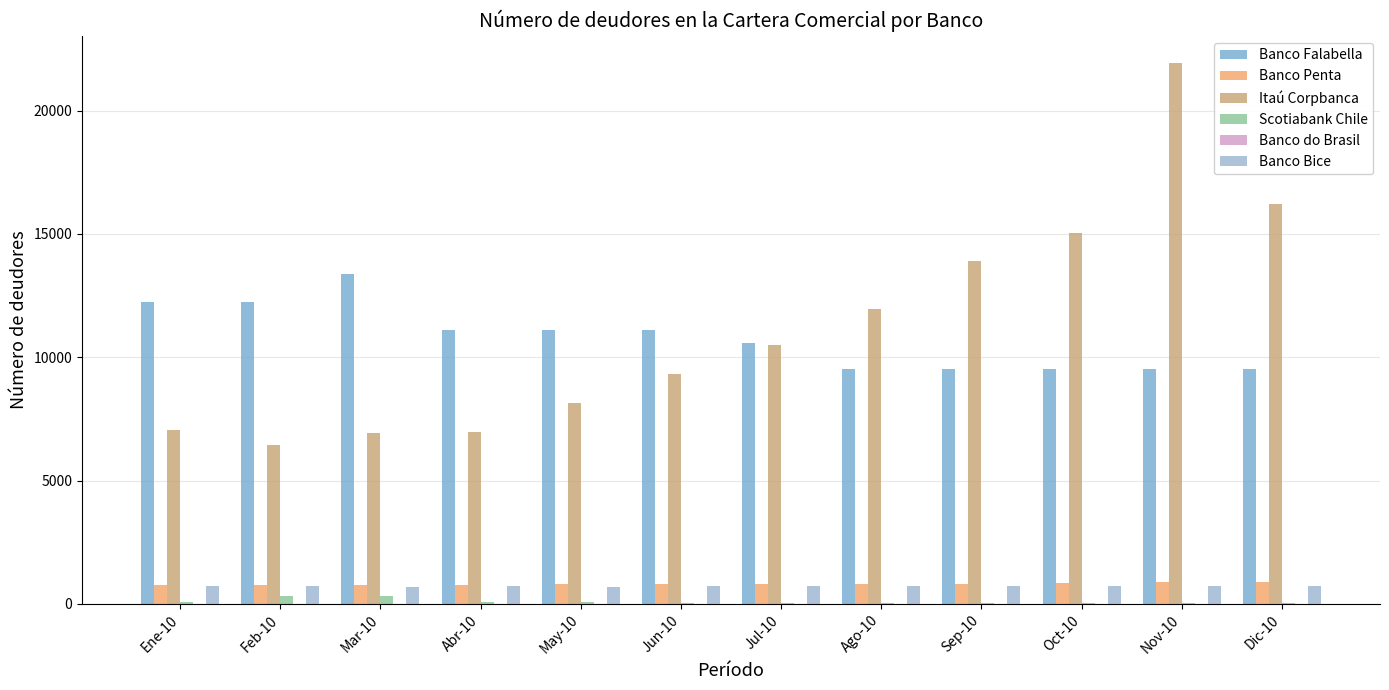

How many categories are shown in the chart?

12